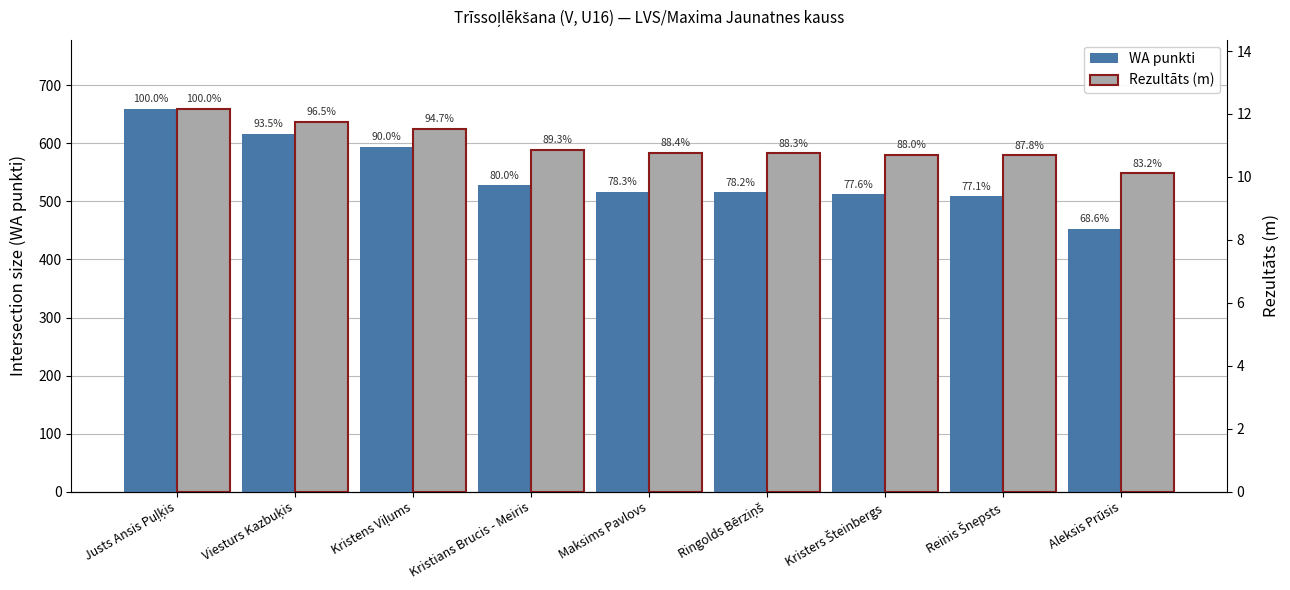

Which series changed the most between Ringolds Bērziņš and Aleksis Prūsis?

WA punkti